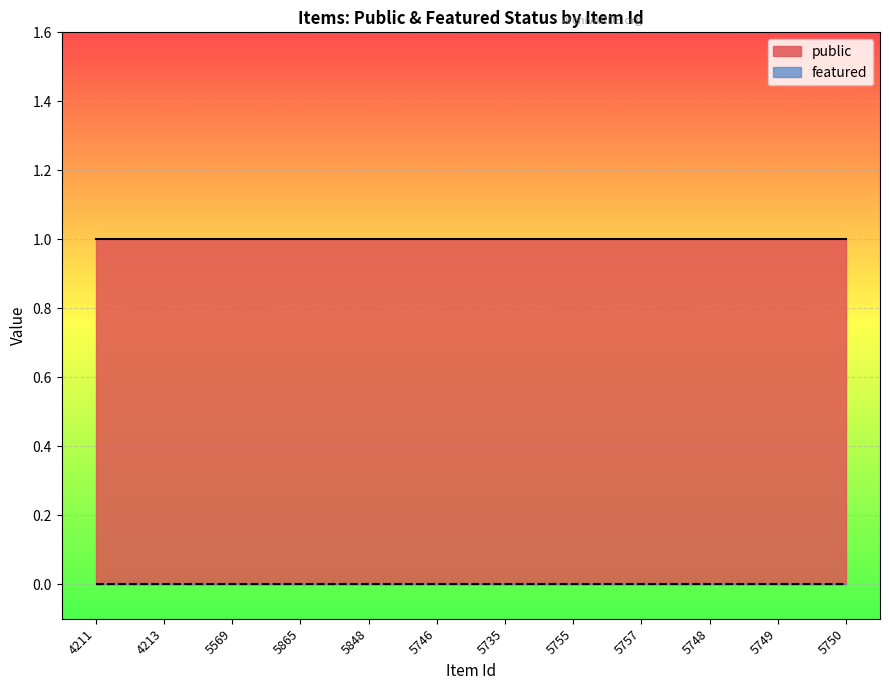

True or false: featured and public cross at least once.

False